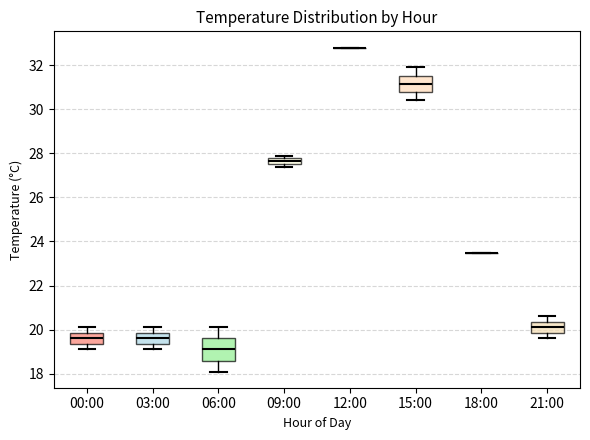

Comparing the boxes themselves (not the whiskers), which one is the tallest?

06:00